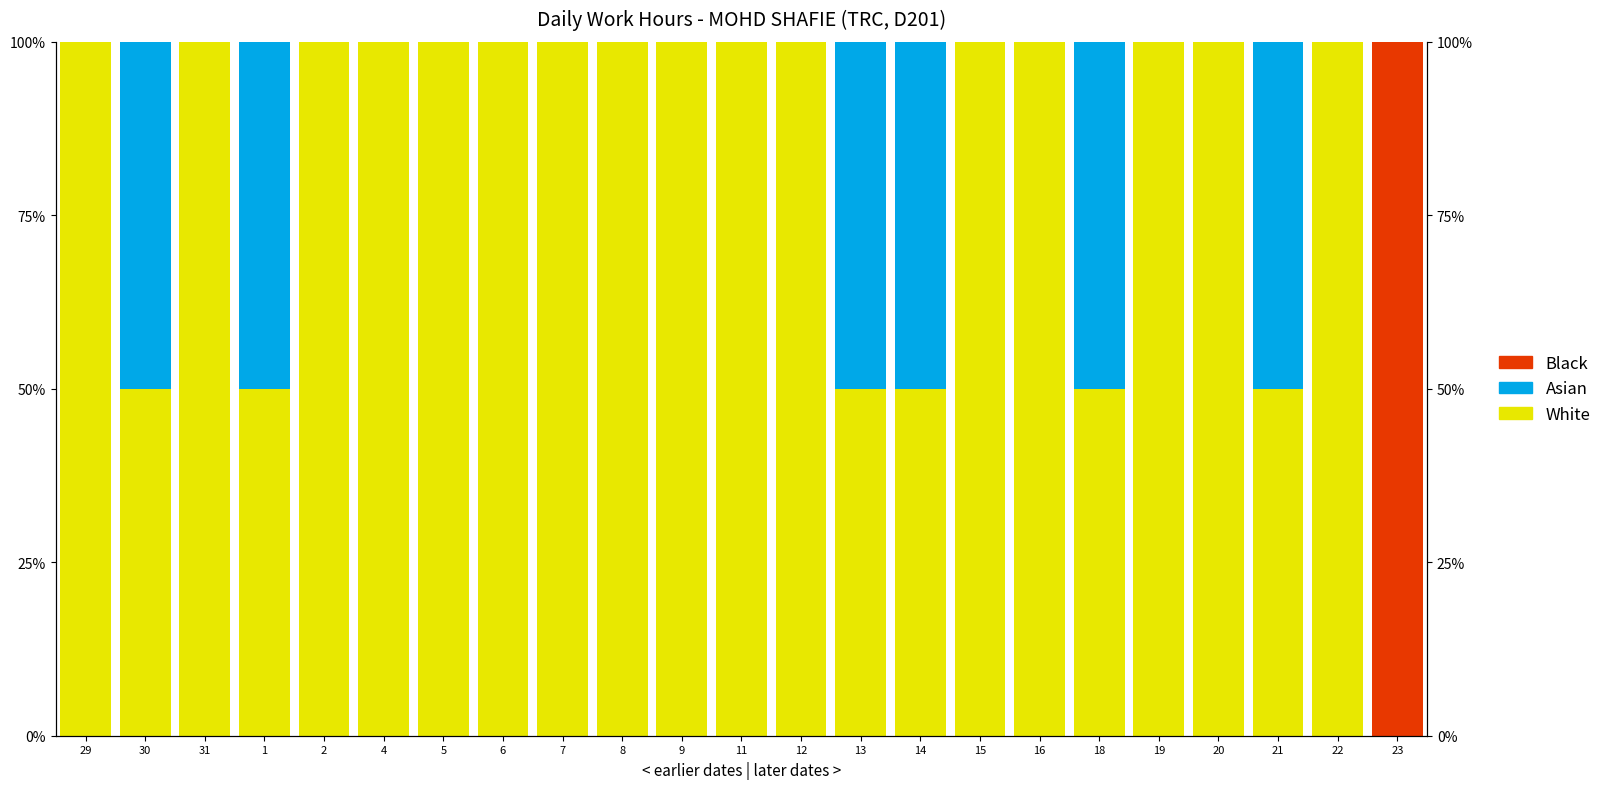

List the labels in order of Black value, smallest first.

29, 30, 31, 1, 2, 4, 5, 6, 7, 8, 9, 11, 12, 13, 14, 15, 16, 18, 19, 20, 21, 22, 23